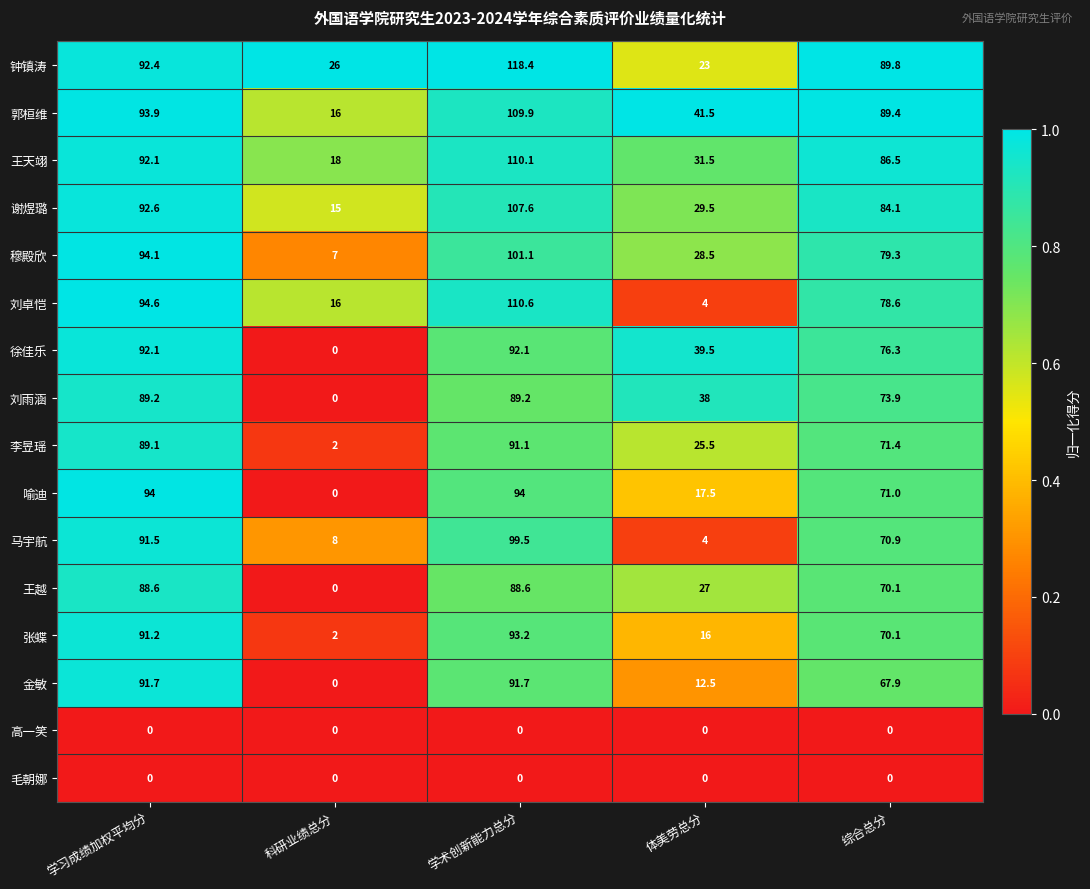

What is the sum of the 王越 values at 科研业绩总分 and 学术创新能力总分?

88.6